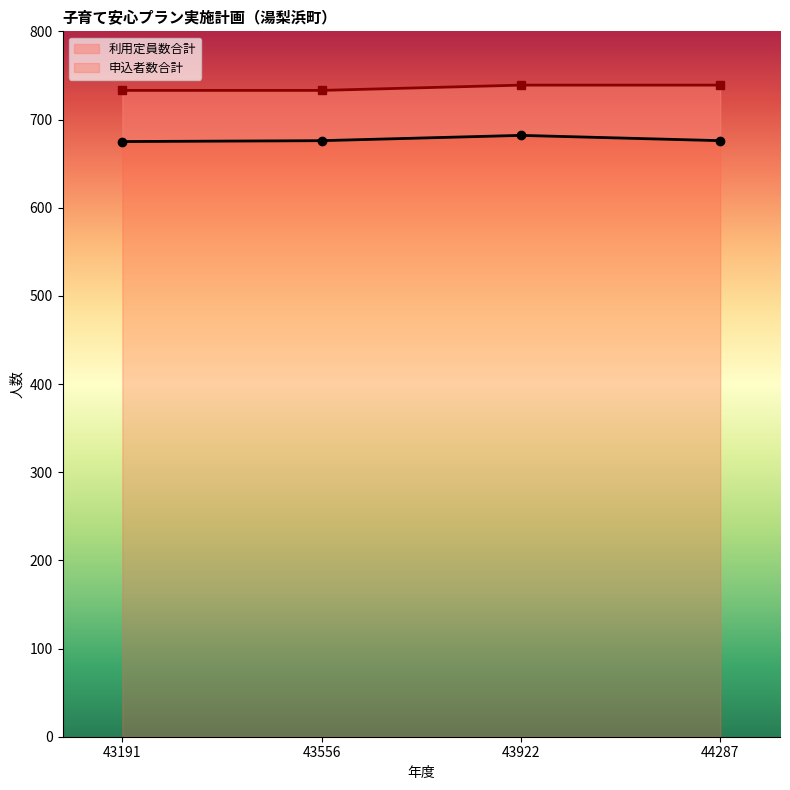

Reading left to right, what are all the values shown in this chart?

申込者数合計: 43191=675	43556=676	43922=682	44287=676
利用定員数合計: 43191=733	43556=733	43922=739	44287=739